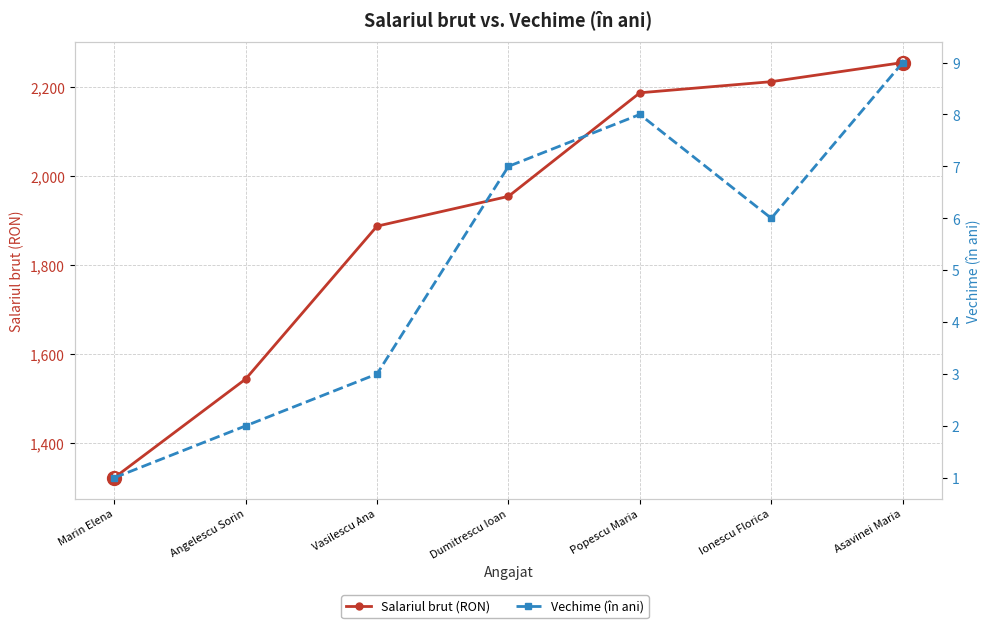

Which series has the largest total across all categories?

Salariul brut (RON)